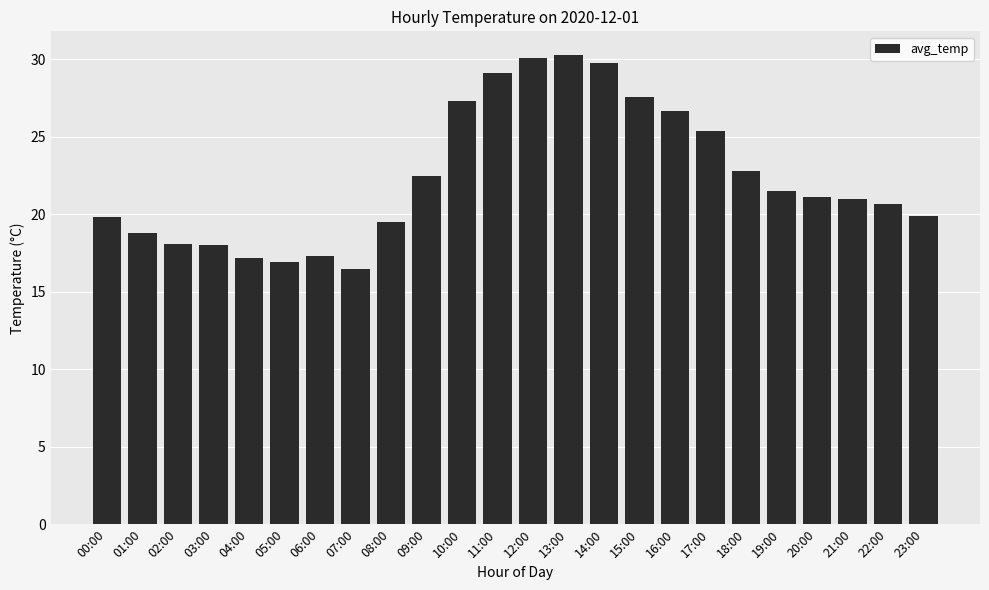

What is the maximum value shown in the chart?

30.3